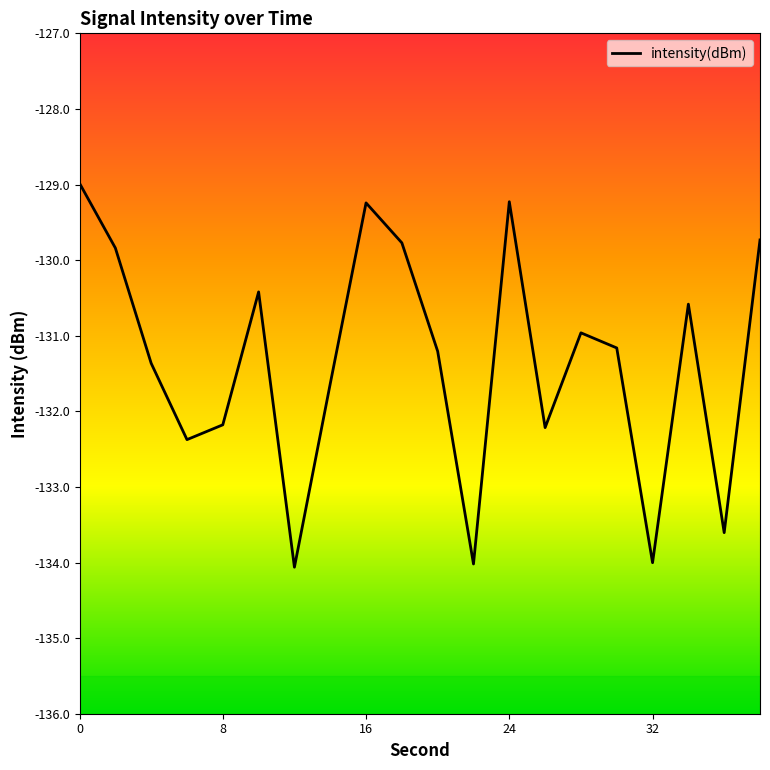

What is the greatest value displayed?

-129.0